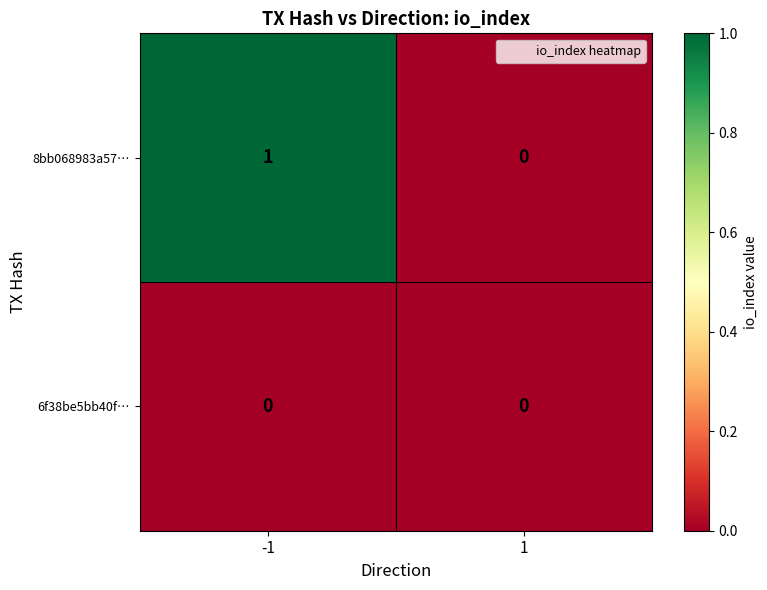

The value of 6f38be5bb40f… at -1 is 0. True or false?

True